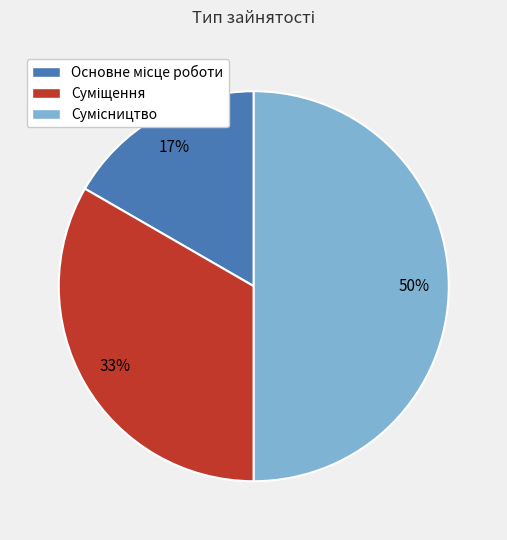

To the nearest percent, what is the difference between the largest and smallest slice percentages?

33%